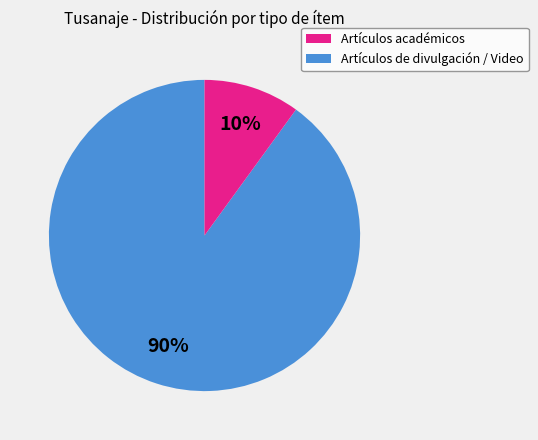

To the nearest percent, what is the difference between the largest and smallest slice percentages?

80%